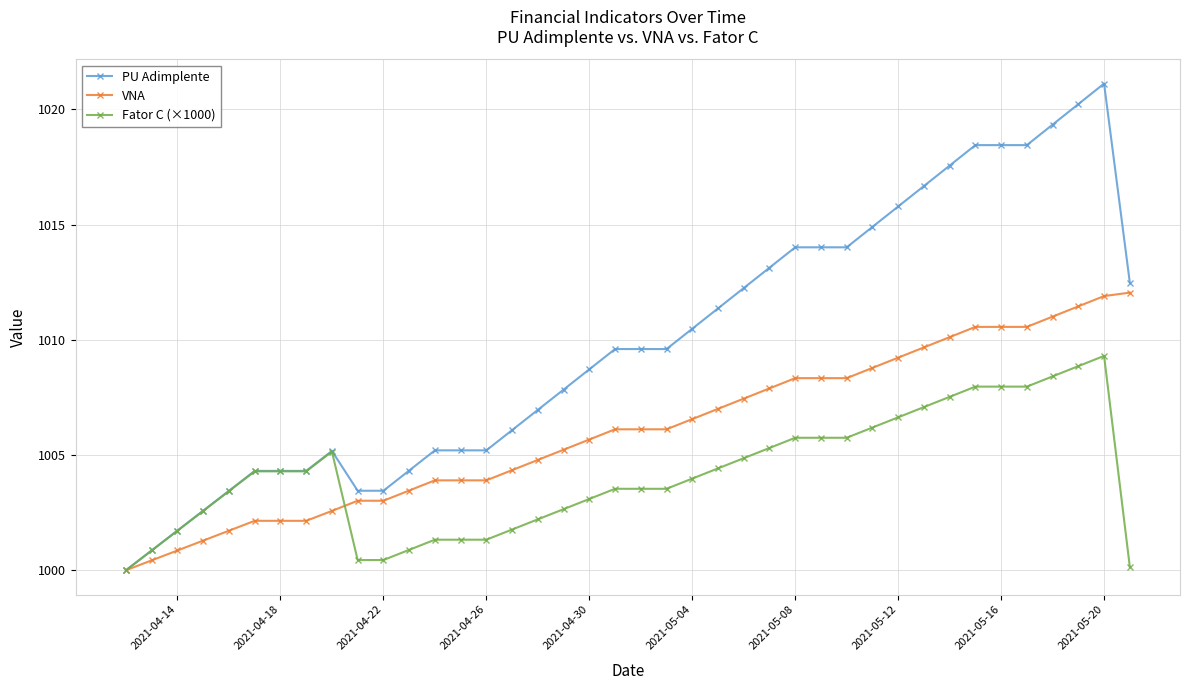

List the series in order of their overall mean, highest first.

PU Adimplente, VNA, Fator C (×1000)